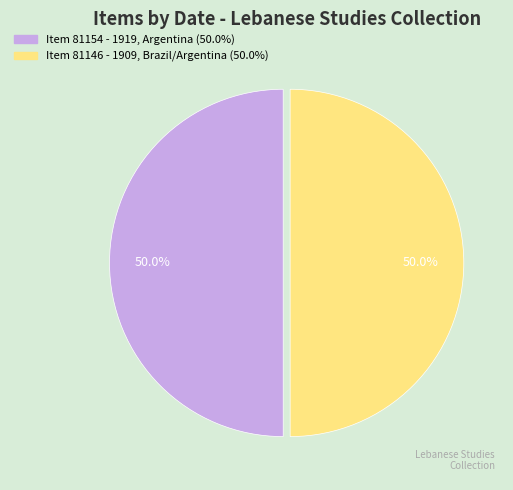

What is the total percentage of Item 81154 - 1919, Argentina (50.0%) and Item 81146 - 1909, Brazil/Argentina (50.0%)?

100.0%